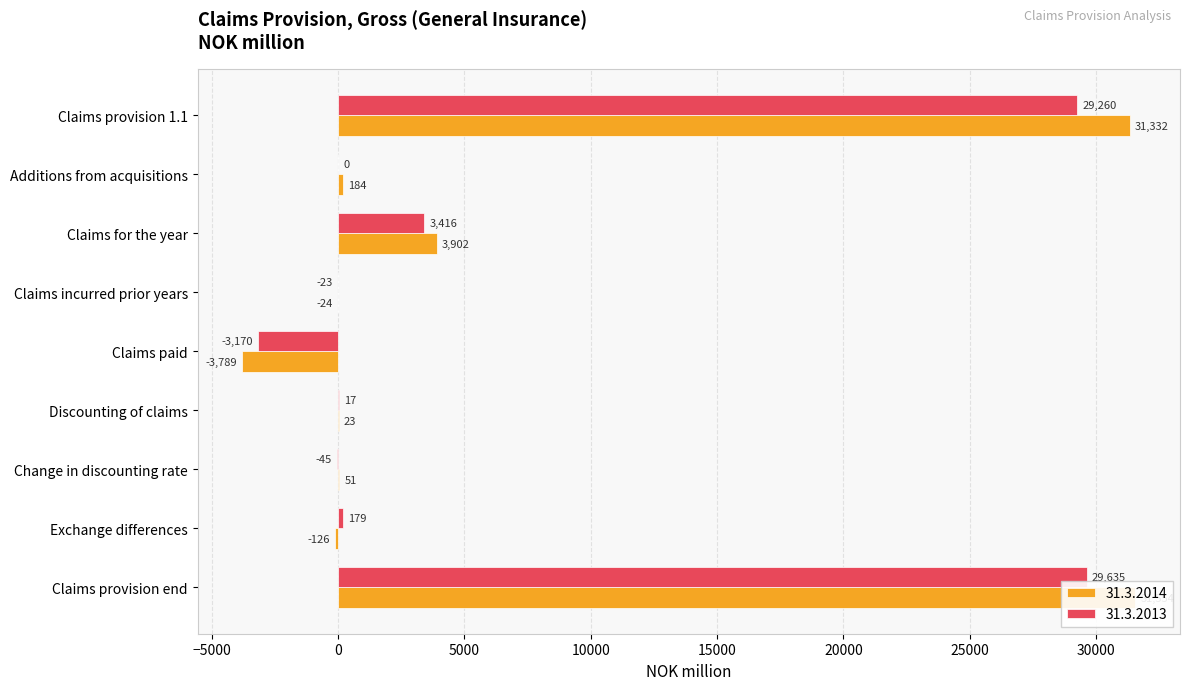

At which label does 31.3.2014 first exceed 50?

Claims provision 1.1